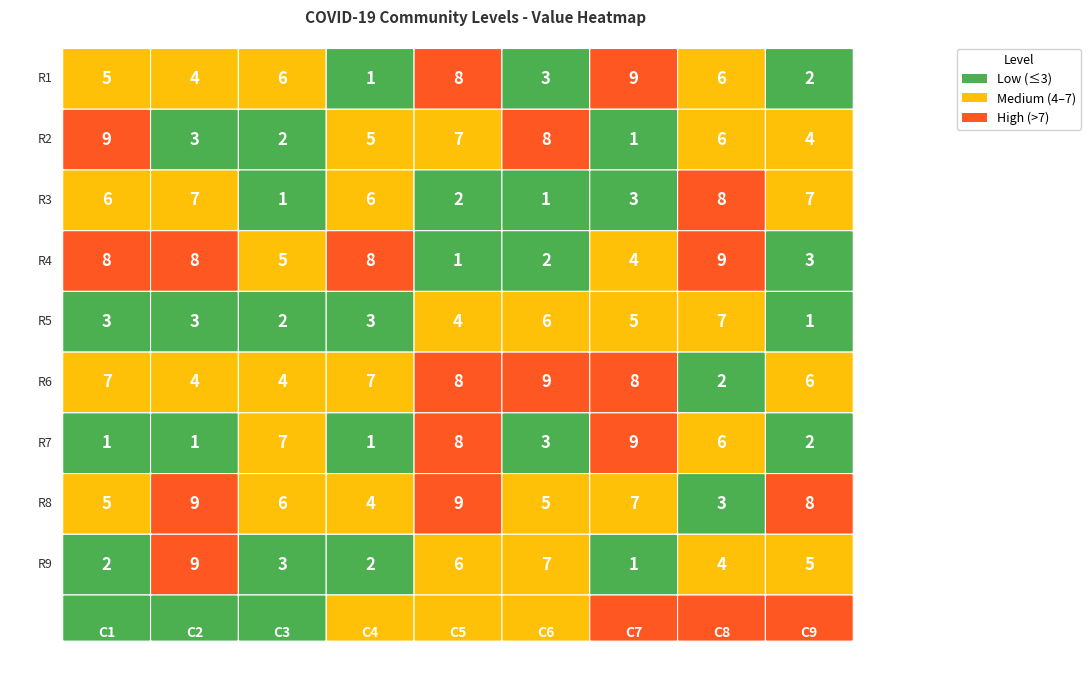

Reading left to right, list all the values displayed in this chart.

1: 0=5	1=4	2=6	3=1	4=8	5=3	6=9	7=6	8=2
2: 0=9	1=3	2=2	3=5	4=7	5=8	6=1	7=6	8=4
3: 0=6	1=7	2=1	3=6	4=2	5=1	6=3	7=8	8=7
4: 0=8	1=8	2=5	3=8	4=1	5=2	6=4	7=9	8=3
5: 0=3	1=3	2=2	3=3	4=4	5=6	6=5	7=7	8=1
6: 0=7	1=4	2=4	3=7	4=8	5=9	6=8	7=2	8=6
7: 0=1	1=1	2=7	3=1	4=8	5=3	6=9	7=6	8=2
8: 0=5	1=9	2=6	3=4	4=9	5=5	6=7	7=3	8=8
9: 0=2	1=9	2=3	3=2	4=6	5=7	6=1	7=4	8=5